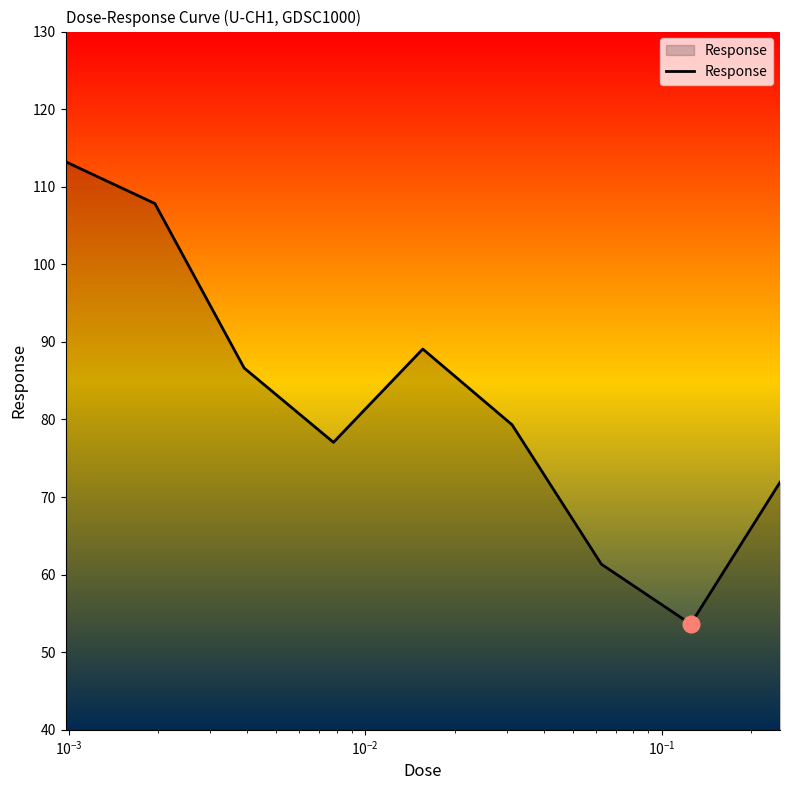

What is the difference between the maximum and minimum values?

59.6